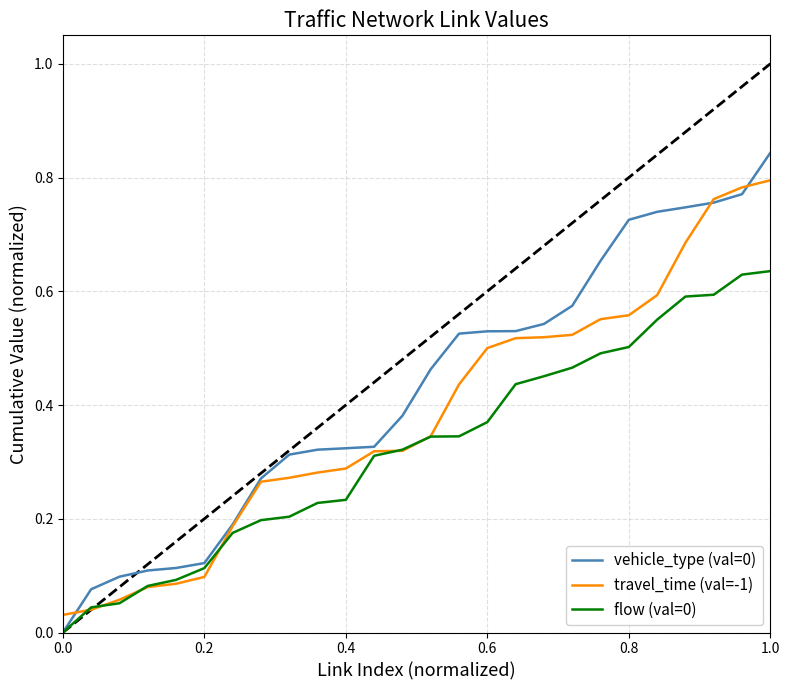

What is the difference between the maximum and minimum values in the vehicle_type (val=0) series?

0.8